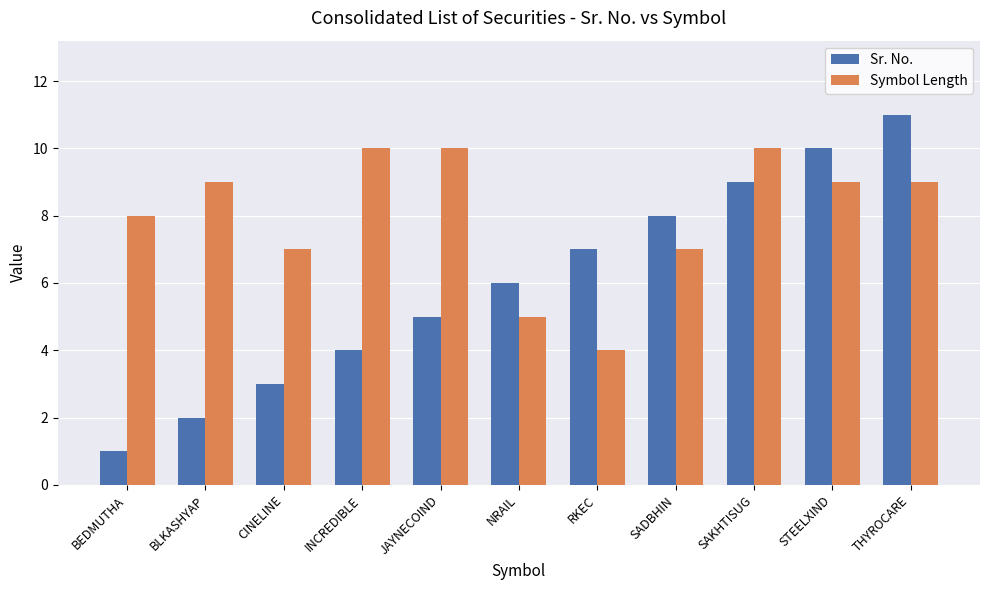

At how many categories does at least one series exceed 3?

11